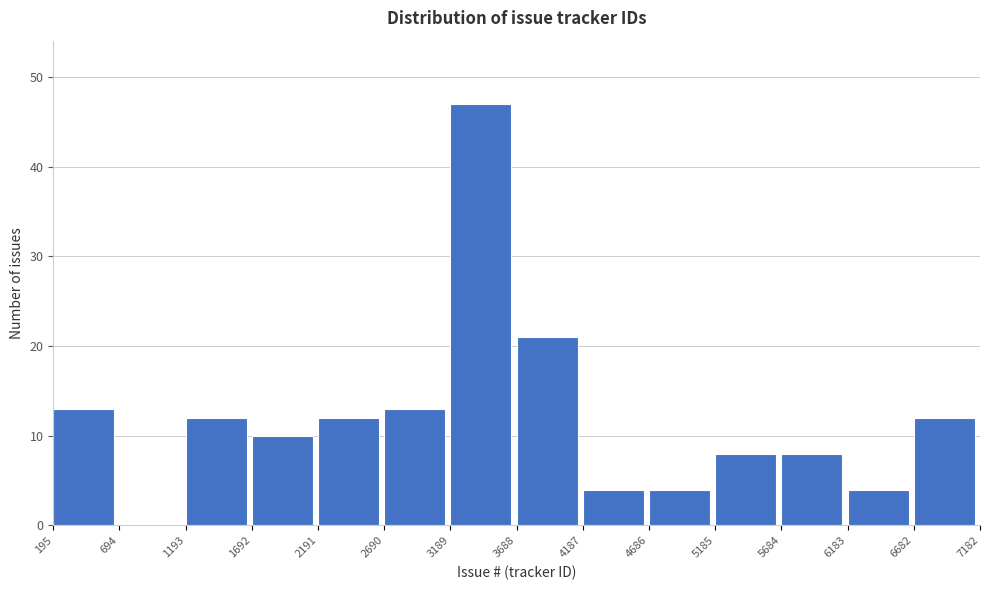

Which range on the x-axis has the tallest bar?

3189 to 3688